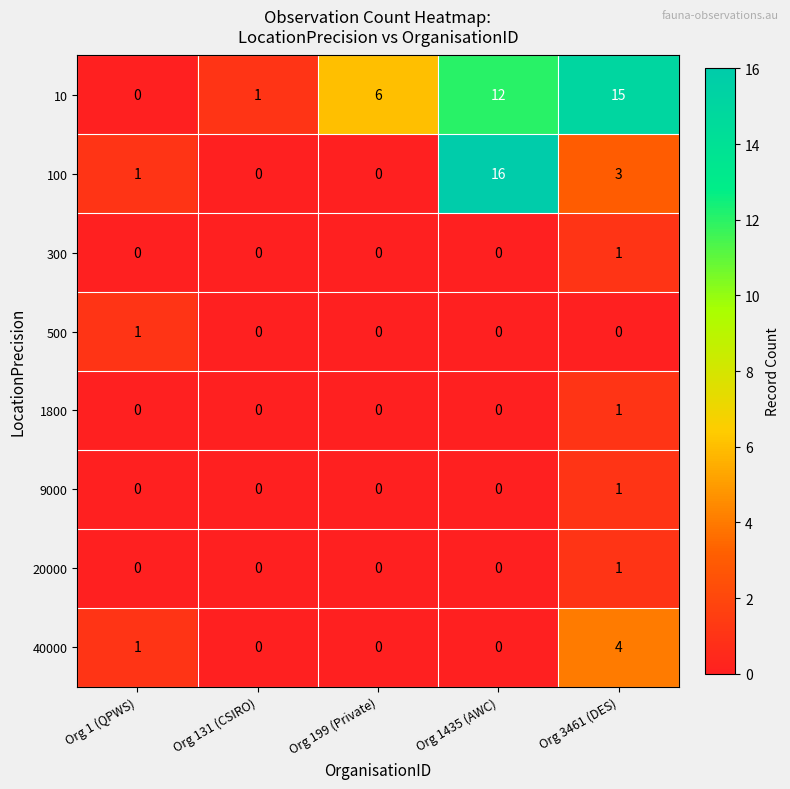

What is the spread (max minus min) of values at Org 3461 (DES)?

15